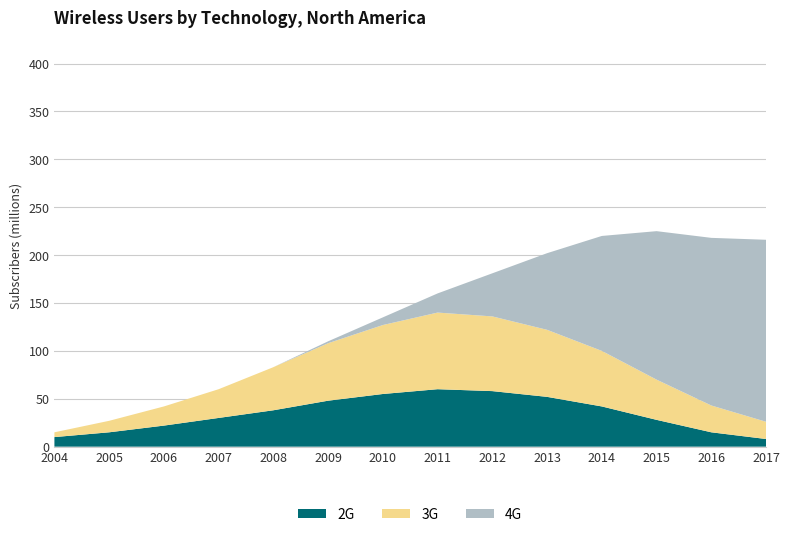

Reading left to right, list all the values displayed in this chart.

2G: 10	15	22	30	38	48	55	60	58	52	42	28	15	8
3G: 5	12	20	30	45	60	72	80	78	70	58	42	28	18
4G: 0	0	0	0	0	2	8	20	45	80	120	155	175	190